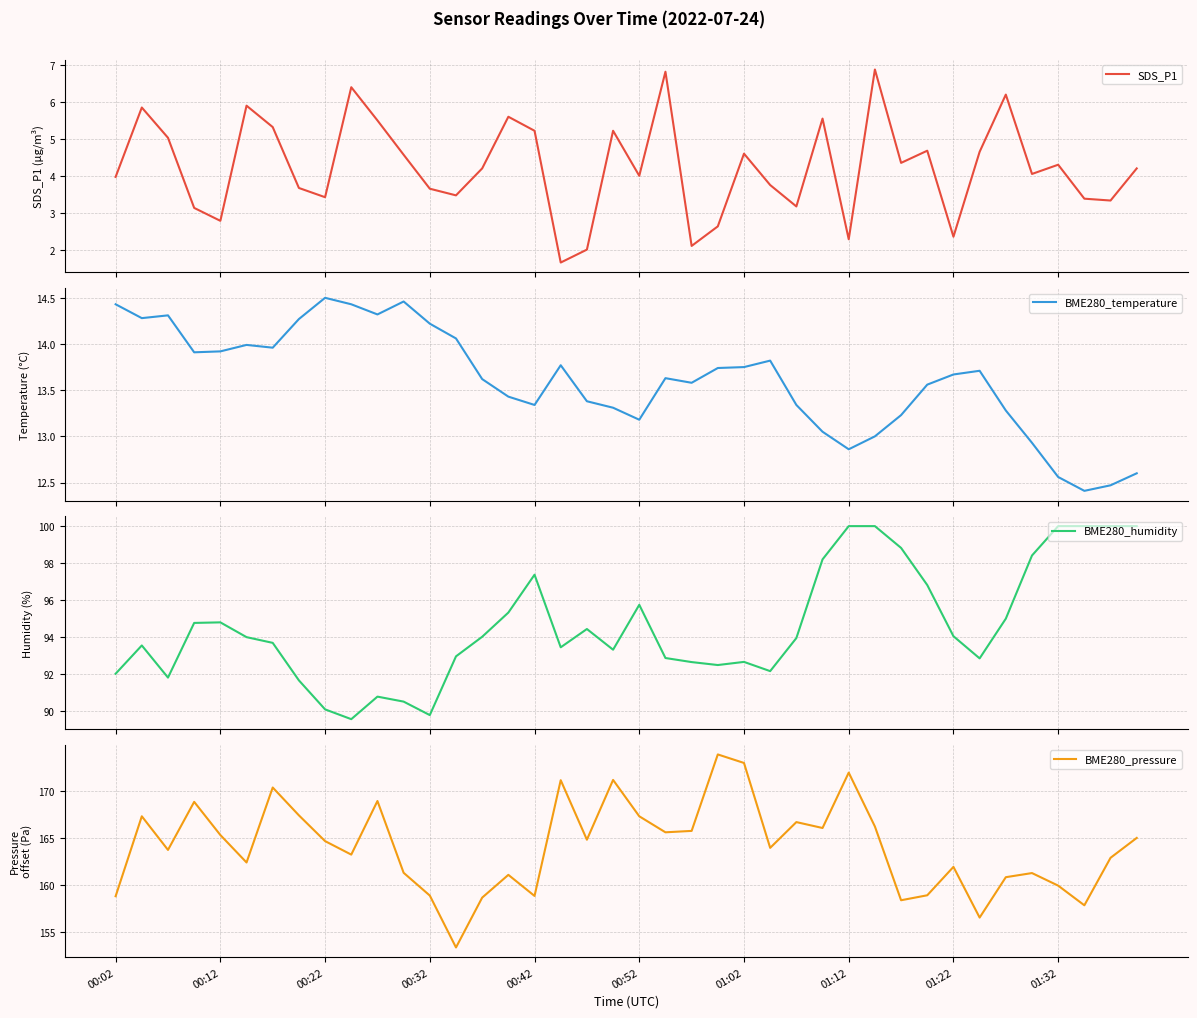

How many series are shown in this chart?

4